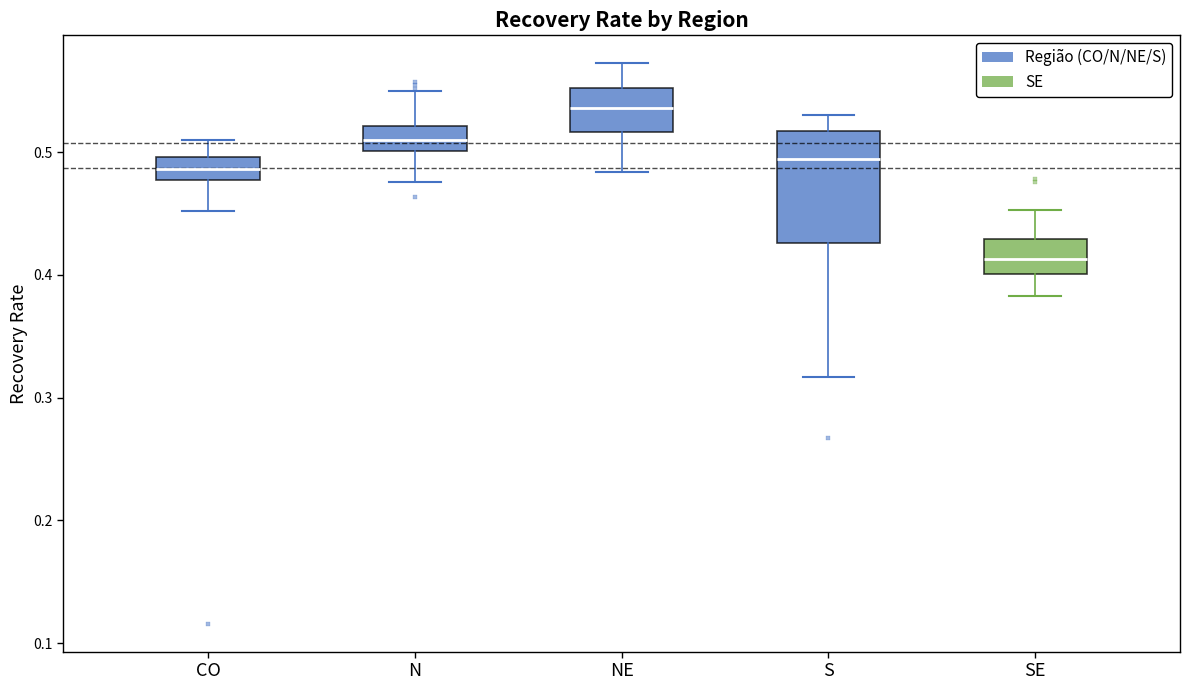

Comparing the boxes themselves (not the whiskers), which one is the tallest?

S